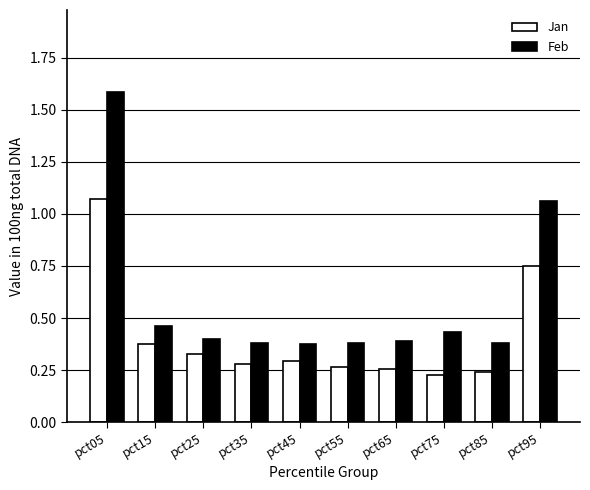

At which category does the chart reach its minimum across all series?

pct75